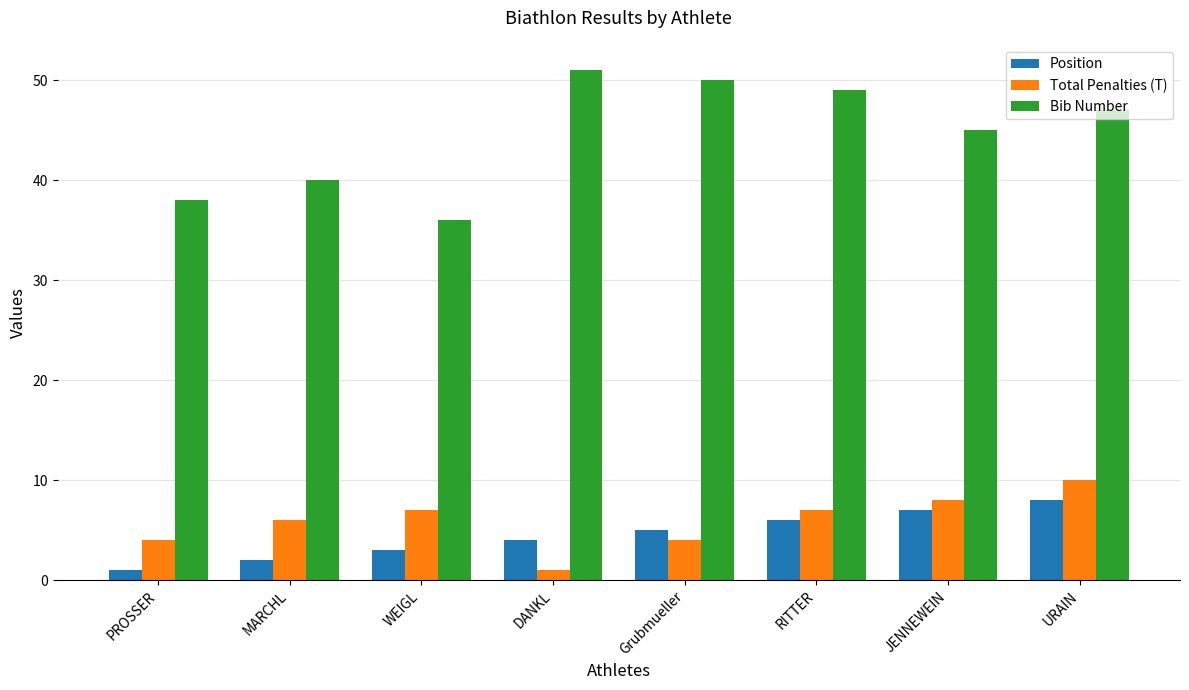

True or false: Position has a value of 8 at URAIN.

True